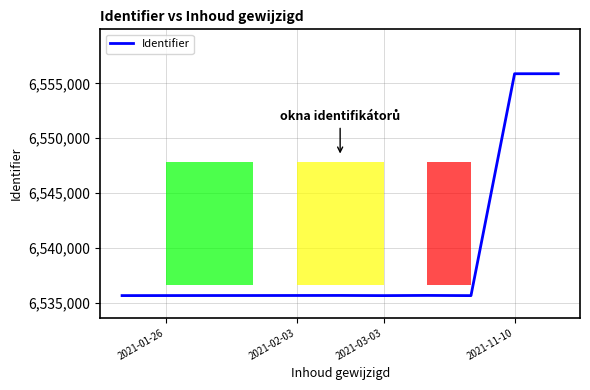

What is the greatest value displayed?

6555890